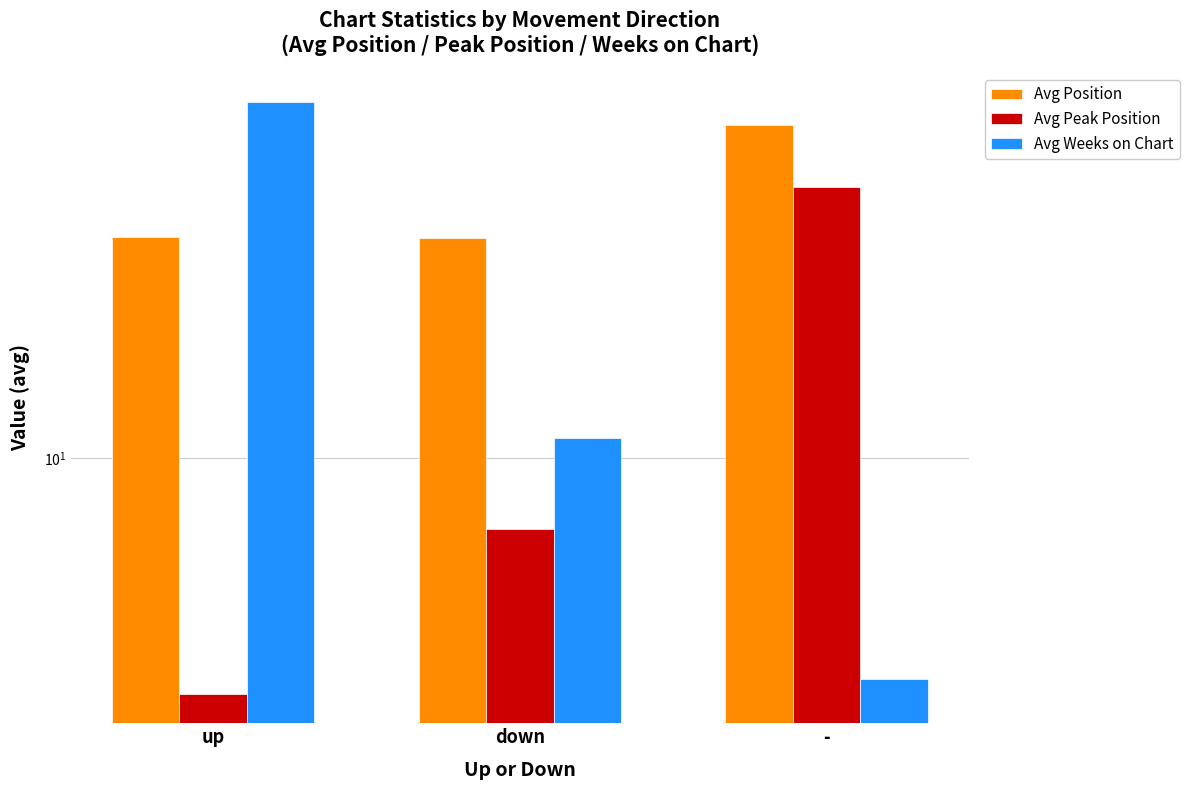

What is the label of the 3rd bar from the left?

-